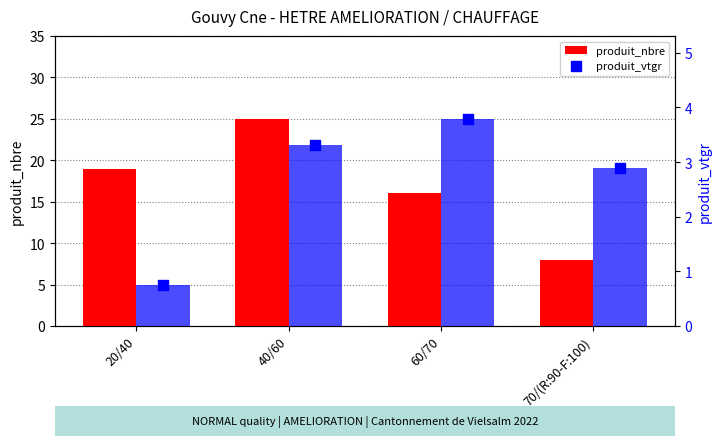

What is the total value across all series at 70/(R:90-F:100)?

10.9